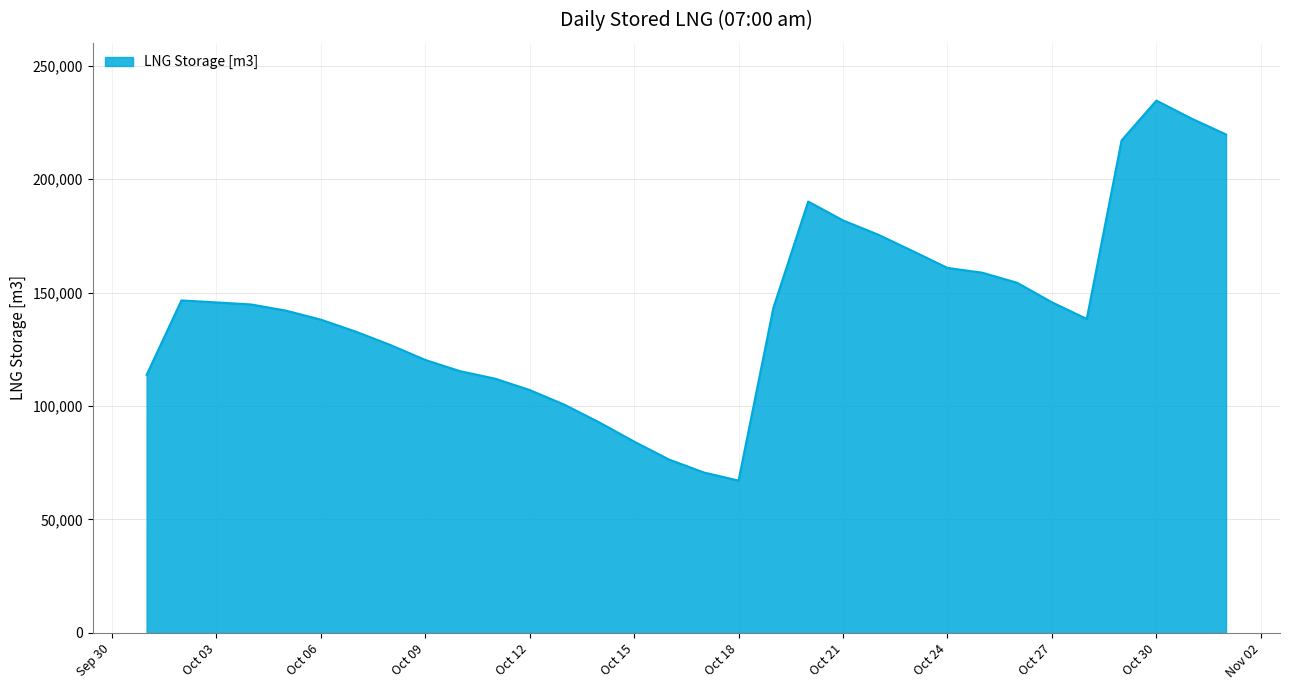

True or false: the data has more than 1 interior local peaks.

True